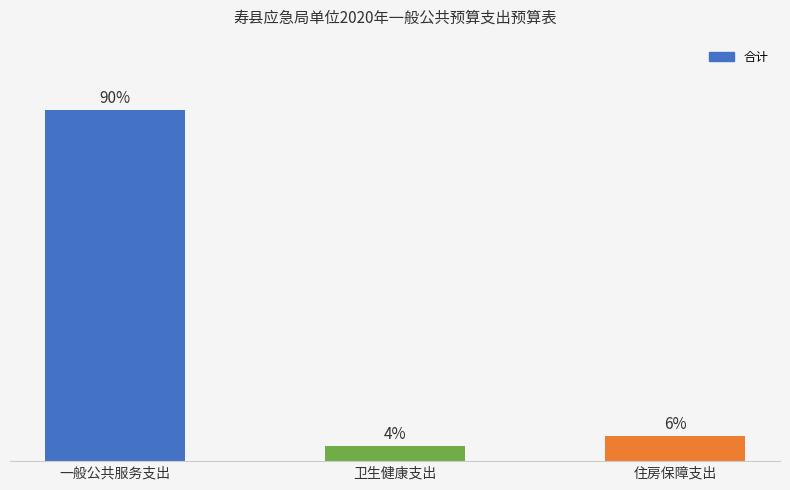

Are the bars horizontal?

No